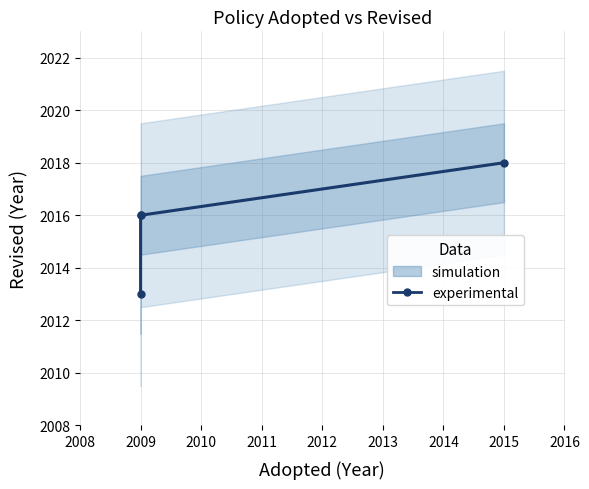

What is the greatest value displayed?

2018